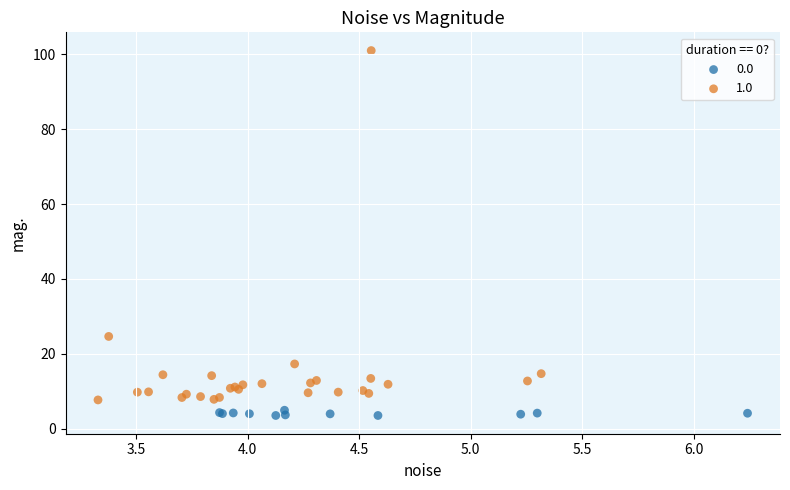

Which series contains the highest Y value?

1.0